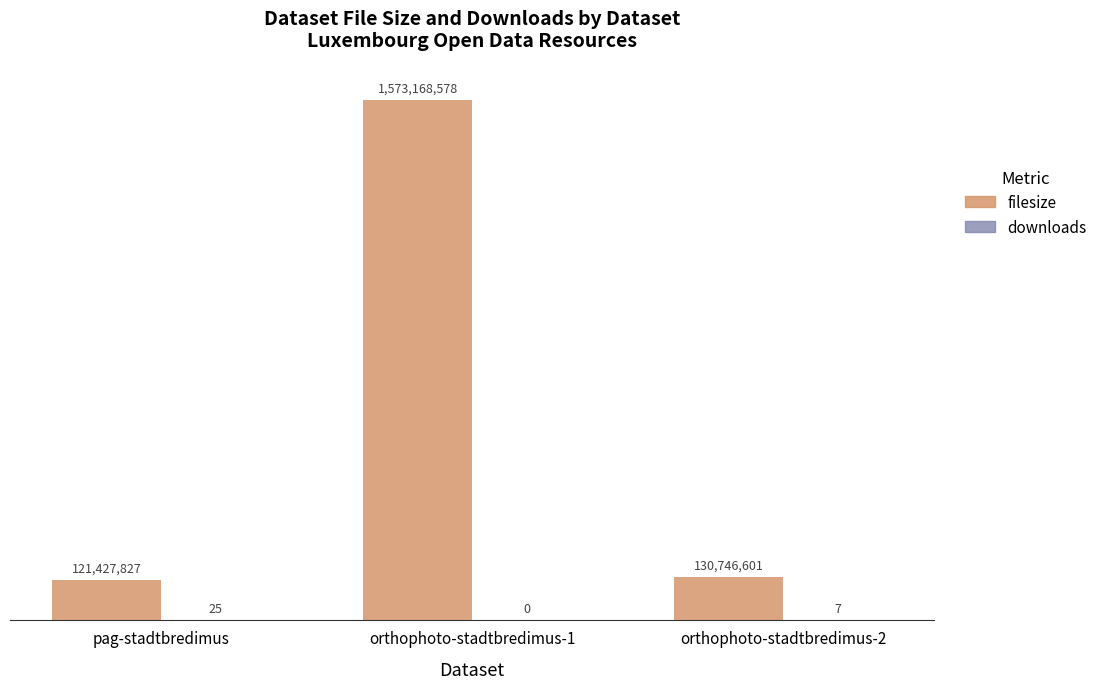

Where does the filesize series first go above 130746601?

orthophoto-stadtbredimus-1